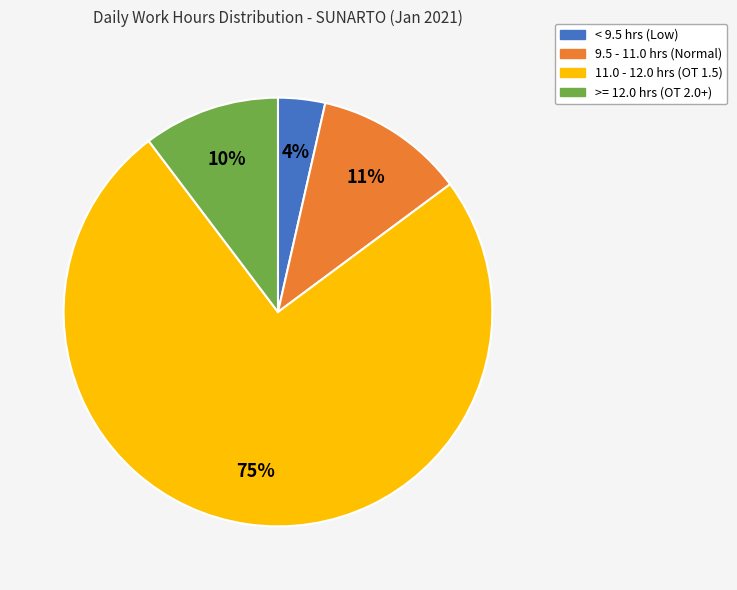

To the nearest percent, what is the difference between the largest and smallest slice percentages?

71%